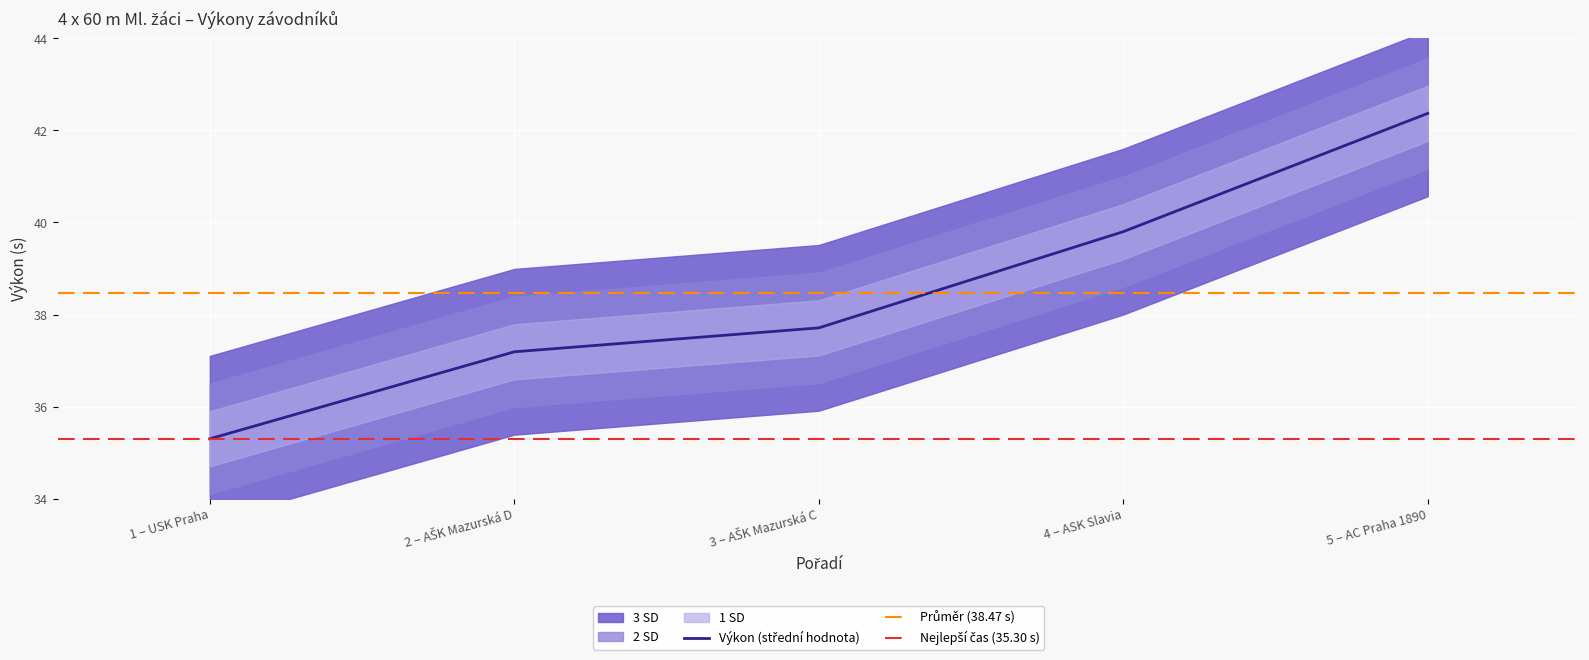

What is the maximum value shown in the chart?

42.4